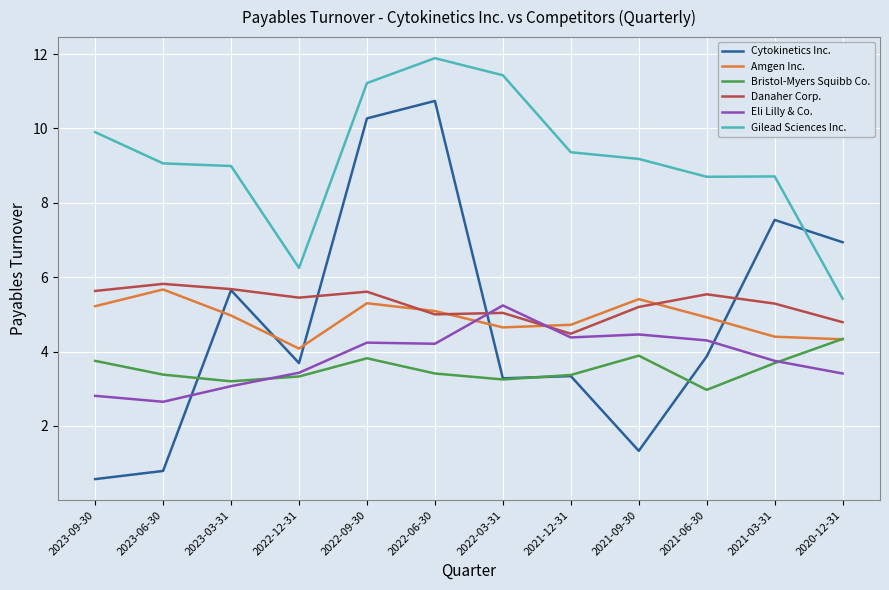

Does the chart have visible grid lines?

Yes